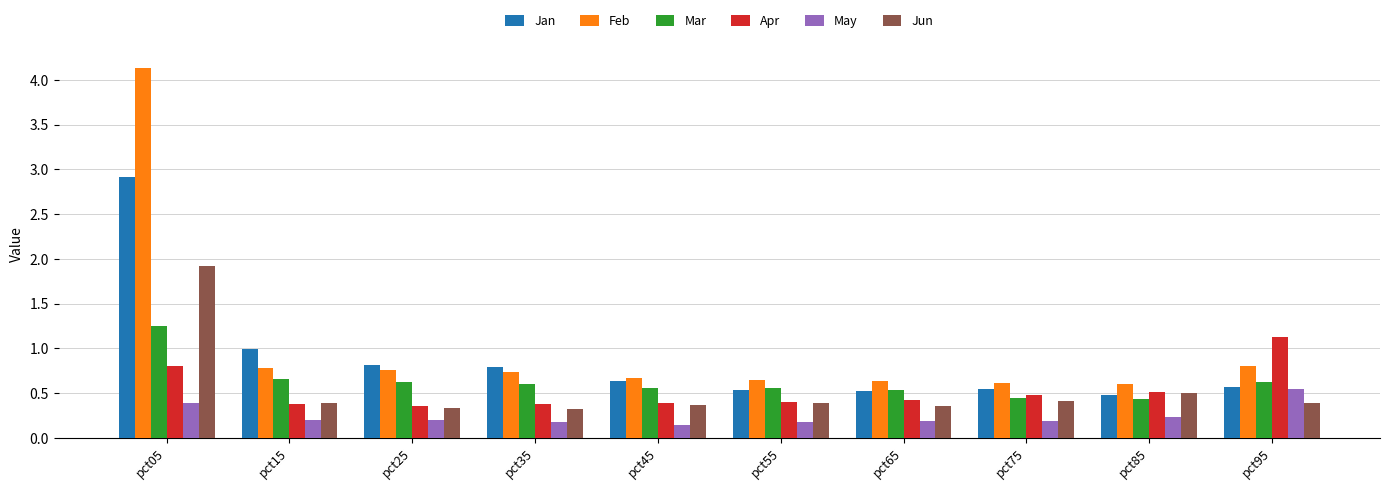

Which series changed the most between pct25 and pct95?

Apr